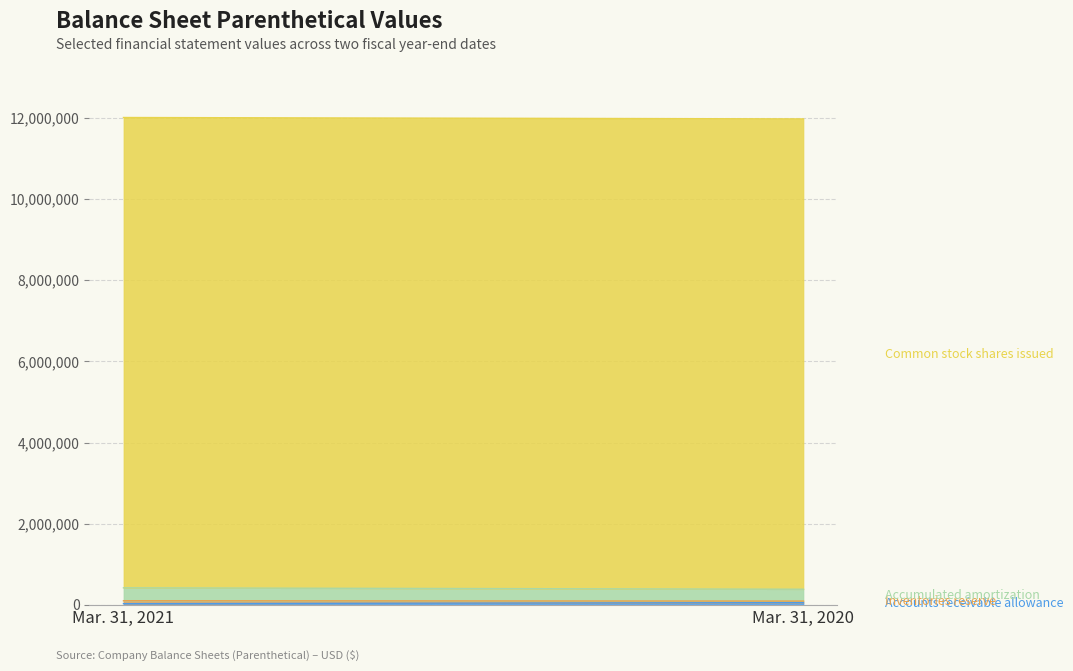

What is the difference between the maximum and minimum values in the Accounts receivable allowance series?

23000